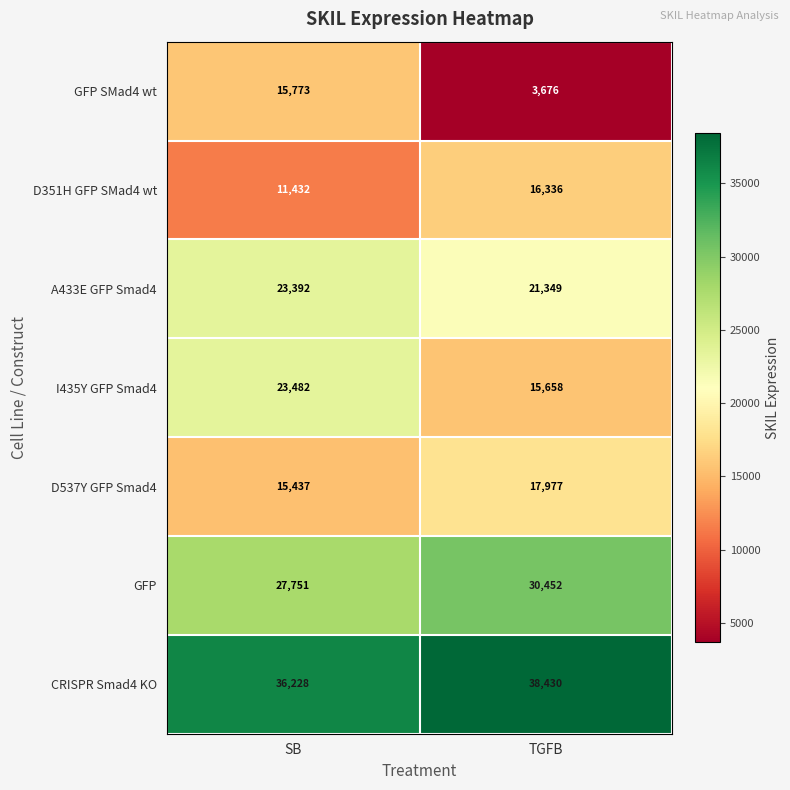

At which category is the sum across all series the highest?

SB